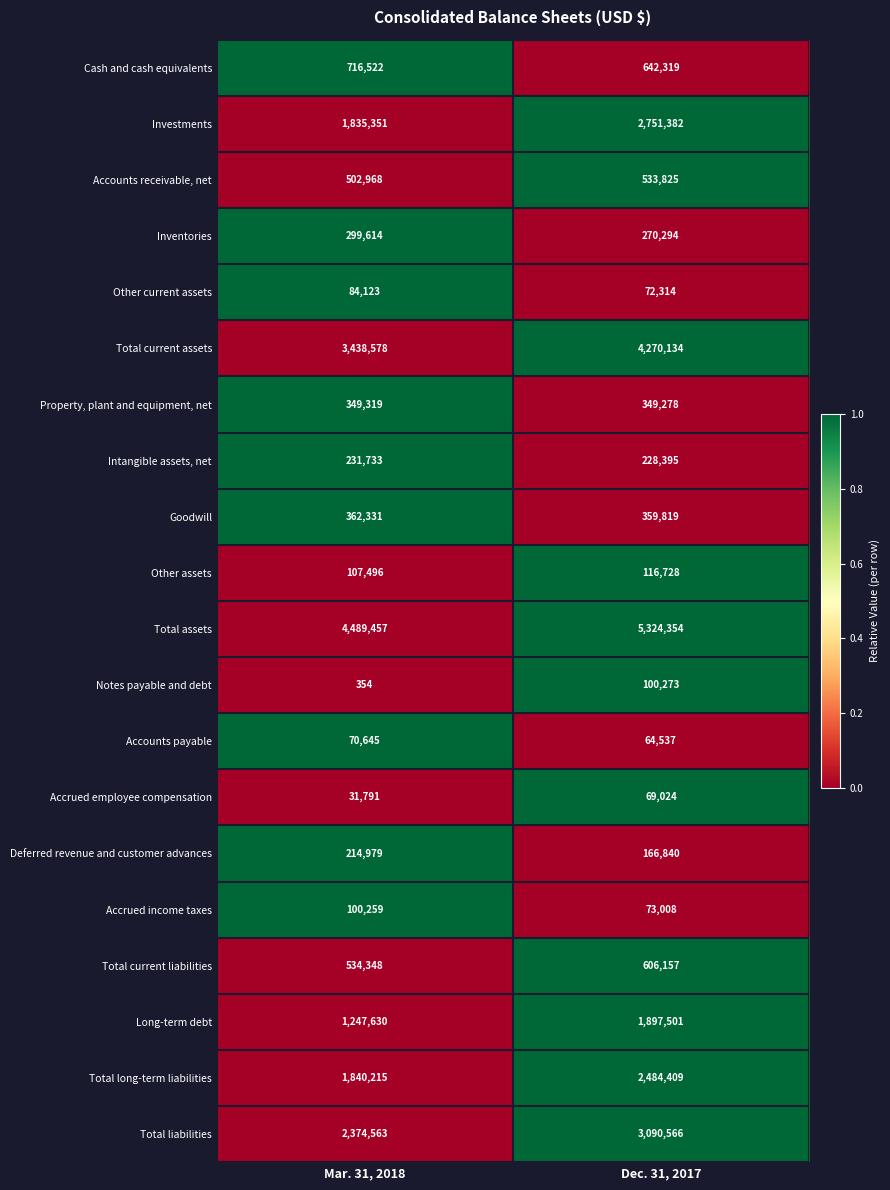

True or false: Property, plant and equipment, net has a value of 349278 at Dec. 31, 2017.

True